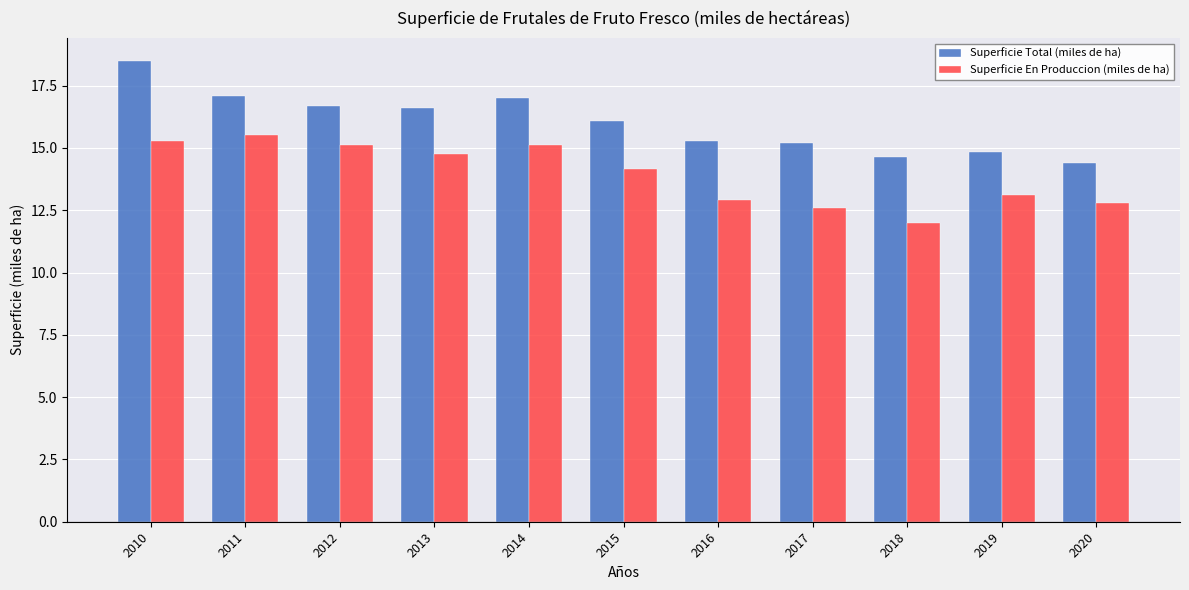

What is the difference between the highest and lowest values at 2017?

2.6